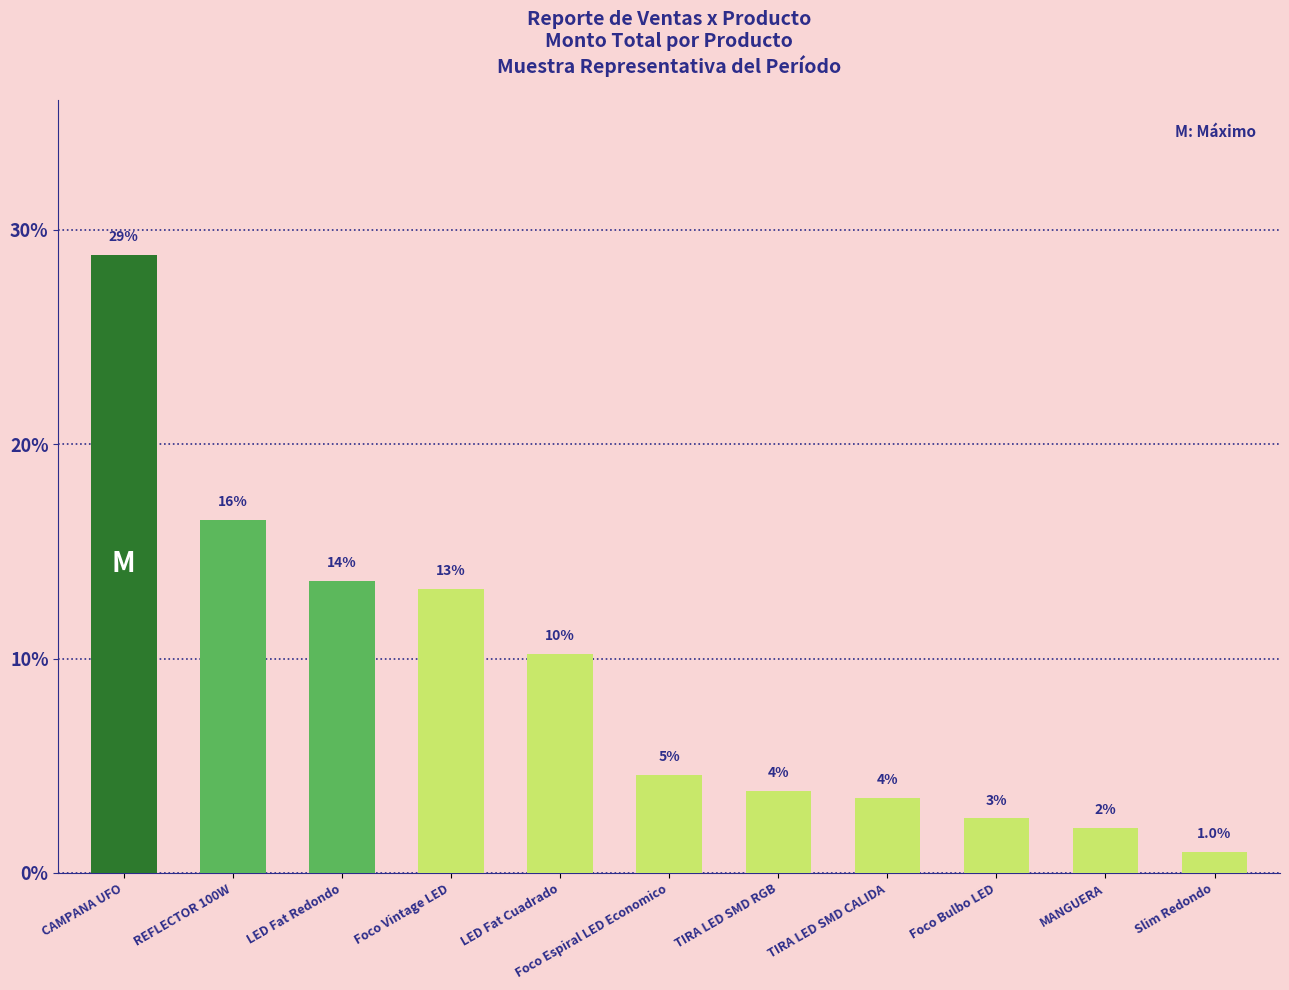

List the labels in order of value, smallest first.

Slim Redondo, MANGUERA, Foco Bulbo LED, TIRA LED SMD CALIDA, TIRA LED SMD RGB, Foco Espiral LED Economico, LED Fat Cuadrado, Foco Vintage LED, LED Fat Redondo, REFLECTOR 100W, CAMPANA UFO